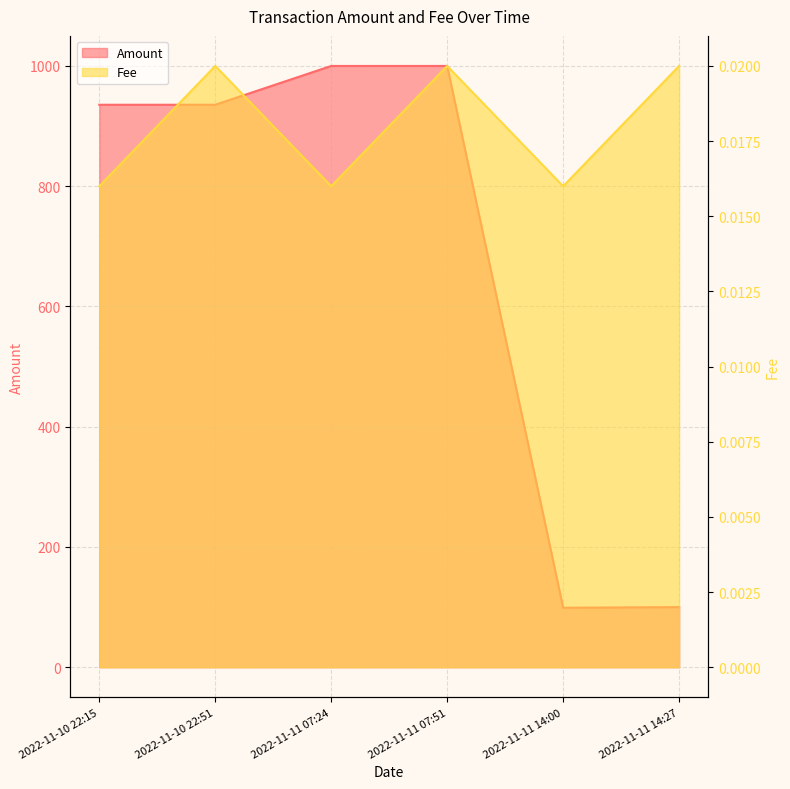

Which series has the largest total across all categories?

Amount